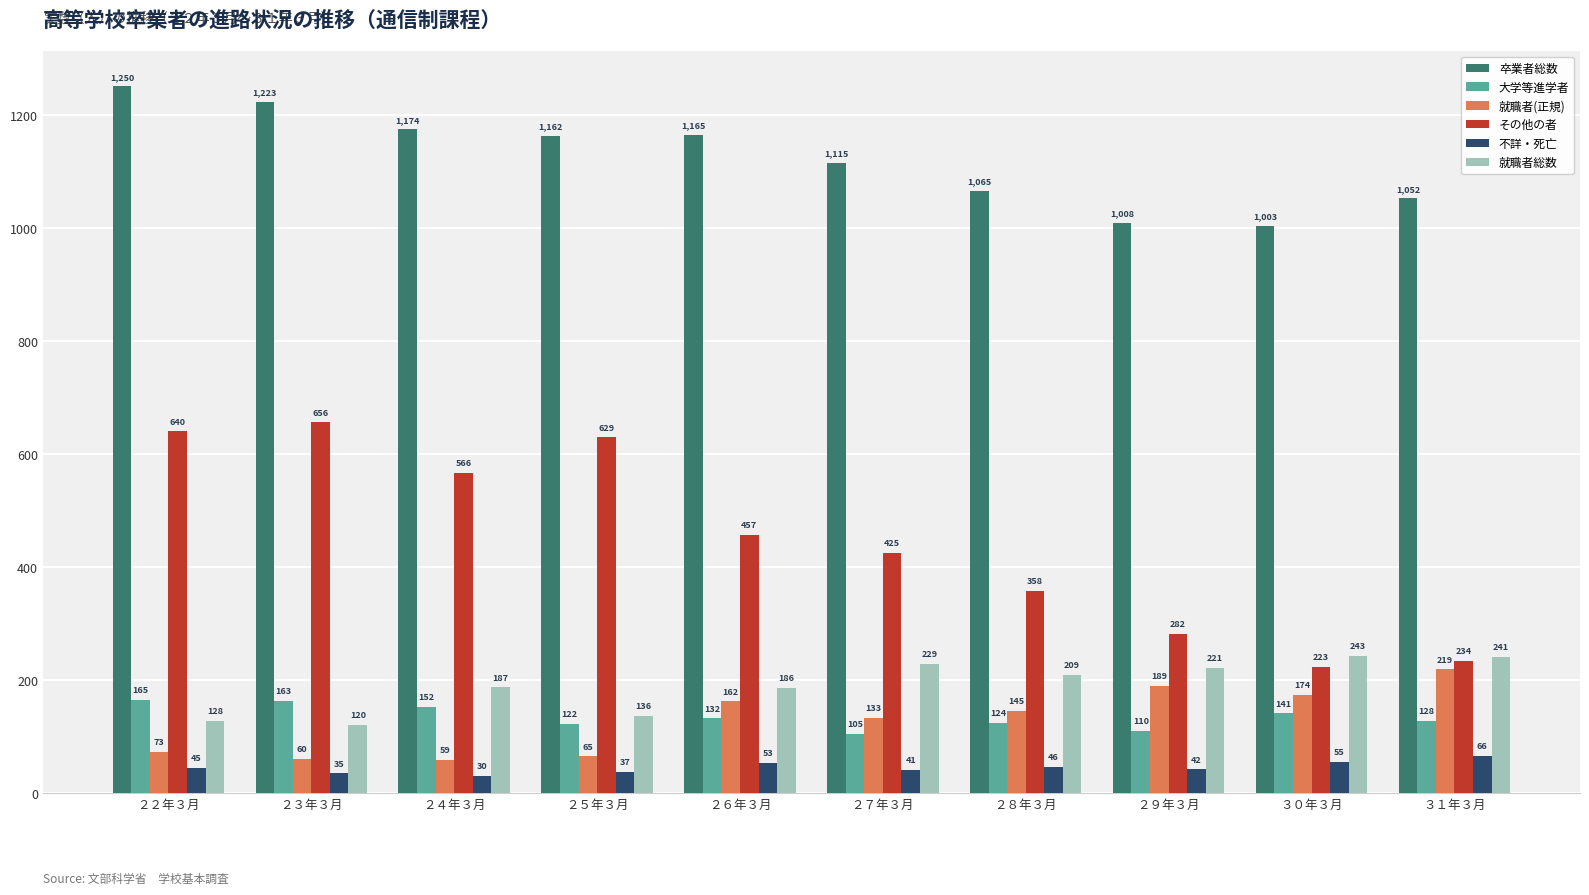

What is the smallest value displayed?

30